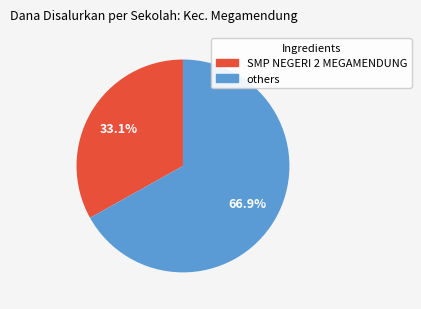

Does any single category account for the majority?

Yes